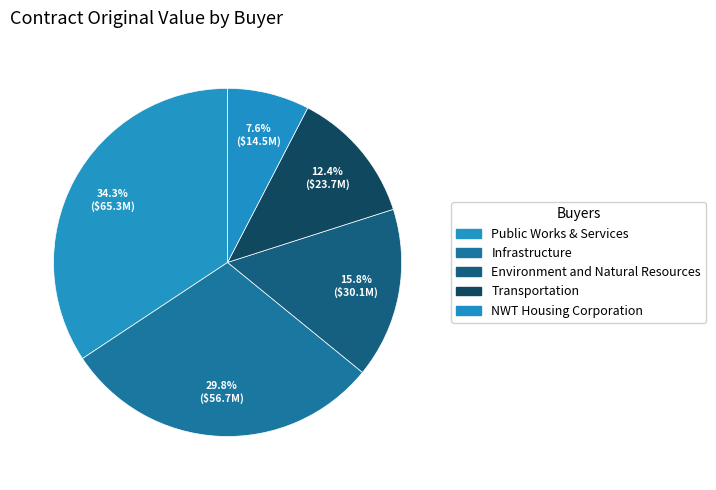

What percentage do Public Works & Services and NWT Housing Corporation together represent?

41.9%